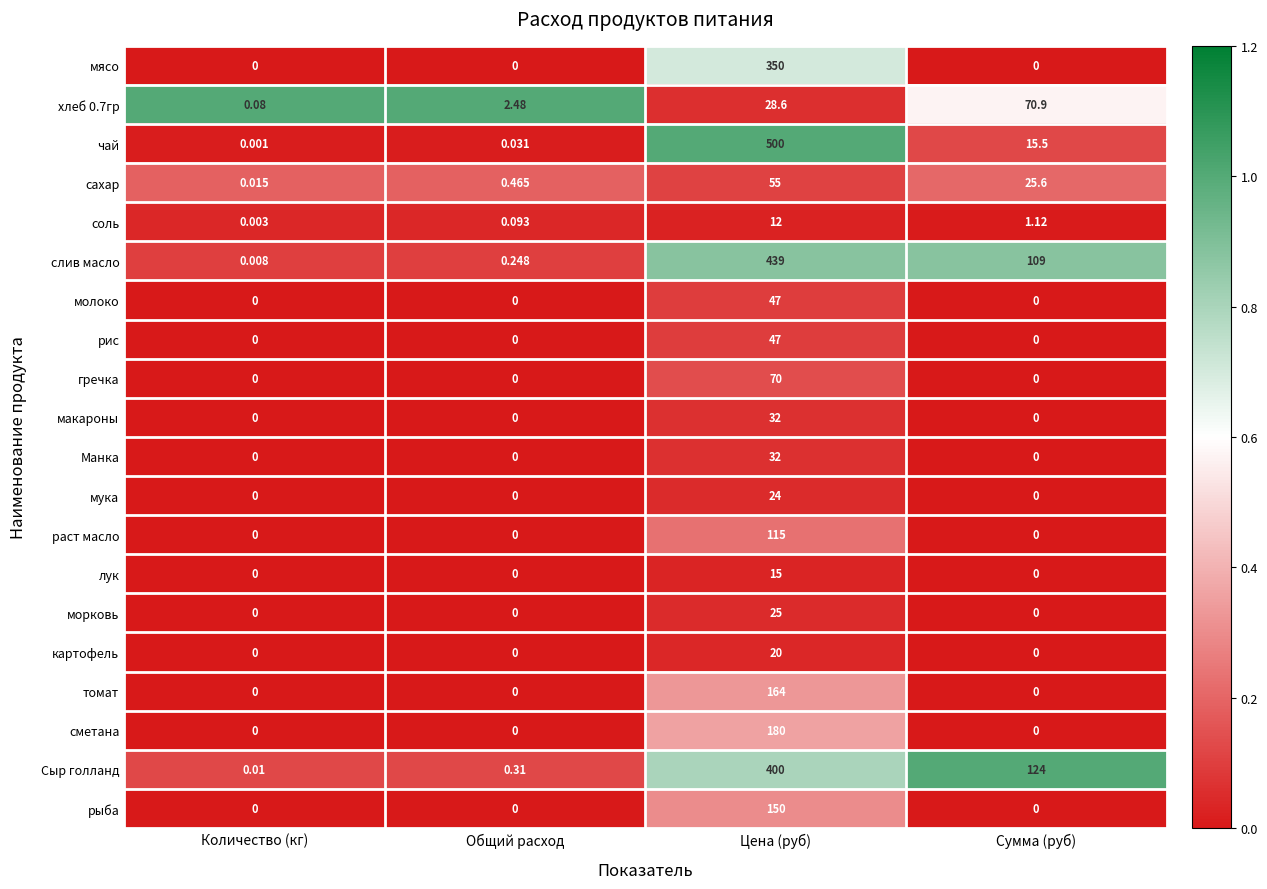

Which series has the largest total across all categories?

слив масло